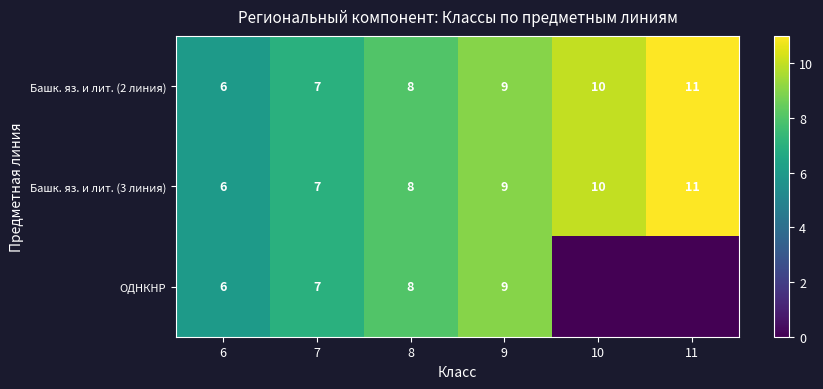

True or false: Башк. яз. и лит. (3 линия) has a value of 6 at 6.

True